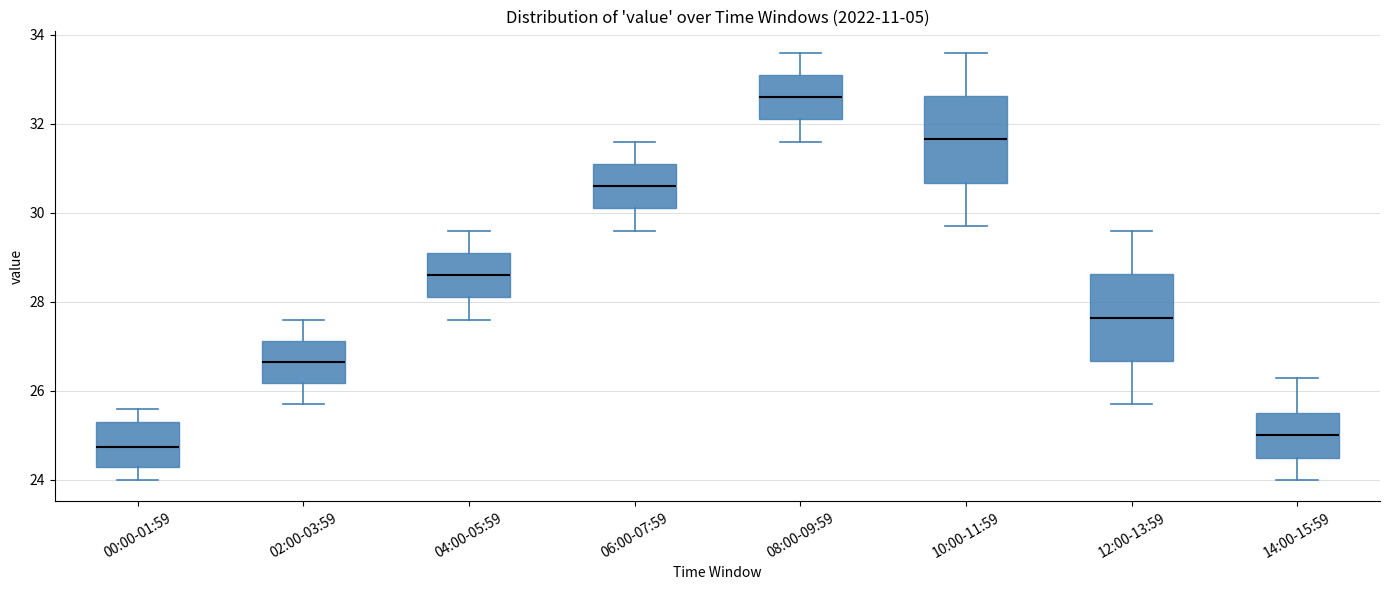

Which box has the highest median line?

08:00-09:59